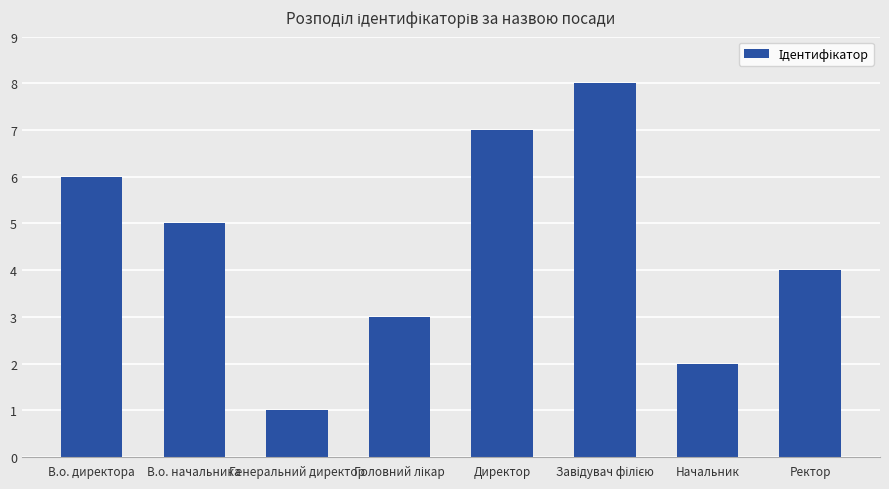

The chart shows a value of 2 at Начальник. True or false?

True